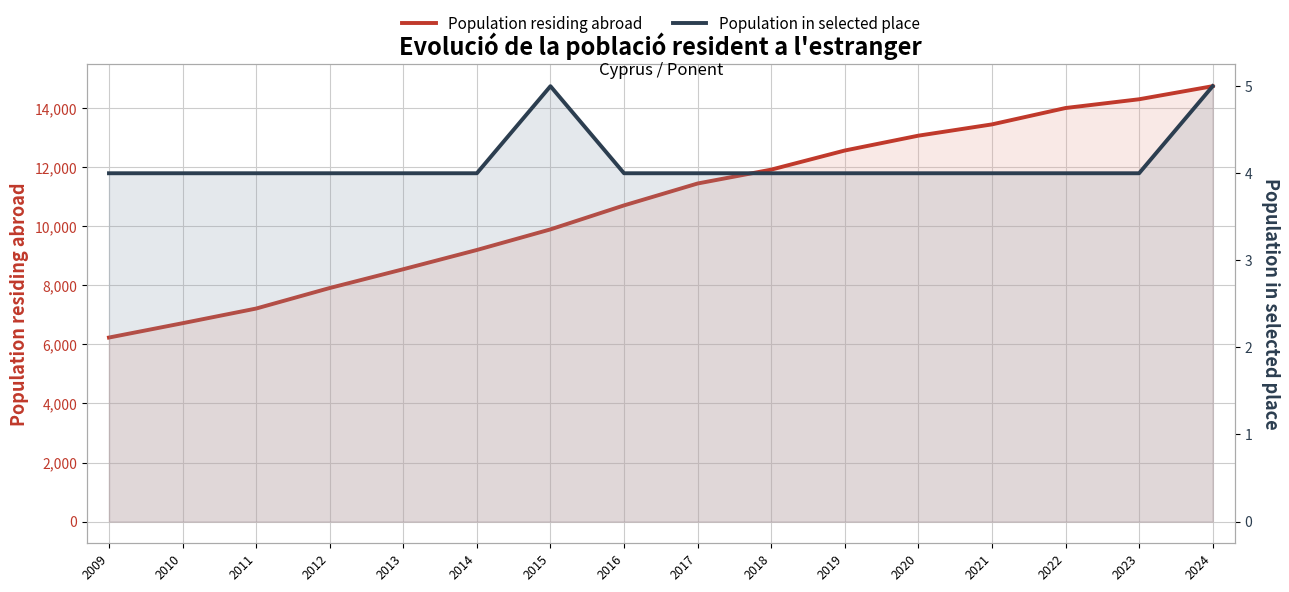

Which series has the largest total across all categories?

Population residing abroad